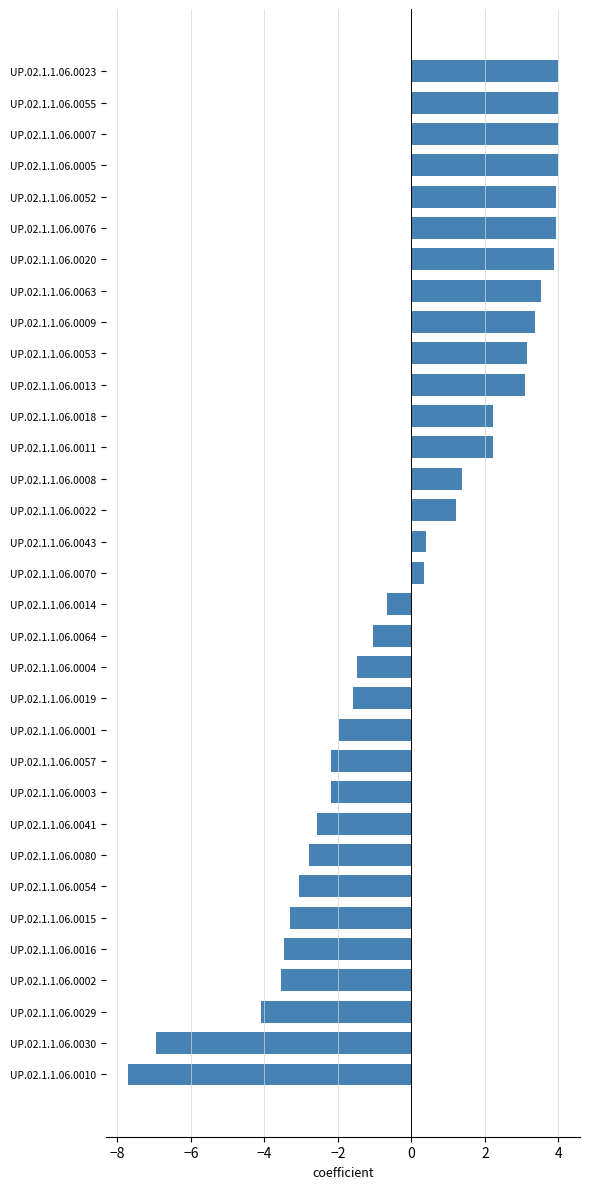

What is the value of the 20th bar from the top?

-1.5